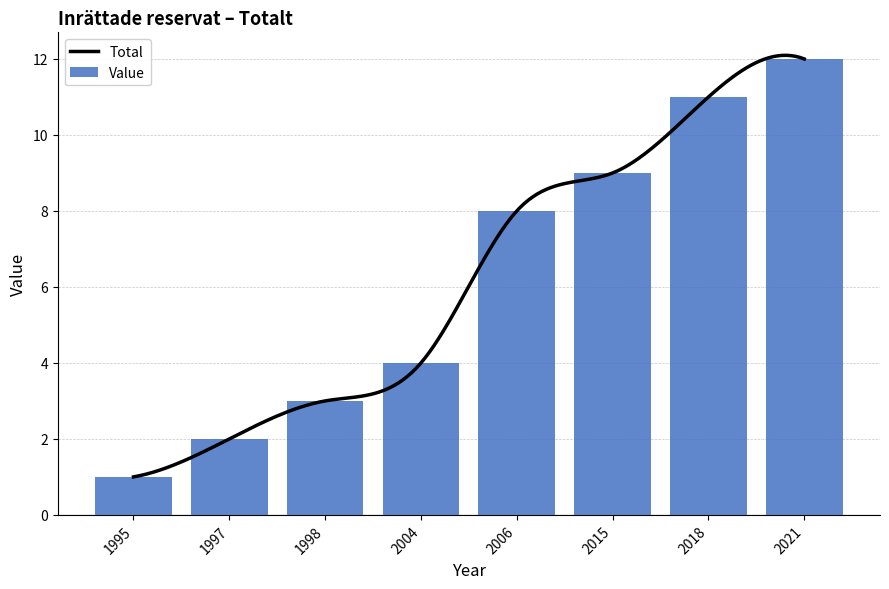

Approximately how many times larger is the value at 1997 compared to 2006?

0.2